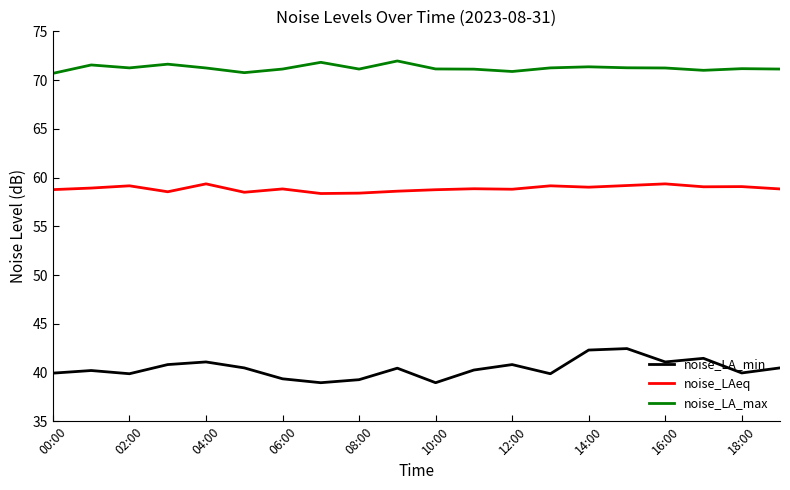

What is the minimum value for noise_LA_min?

39.0